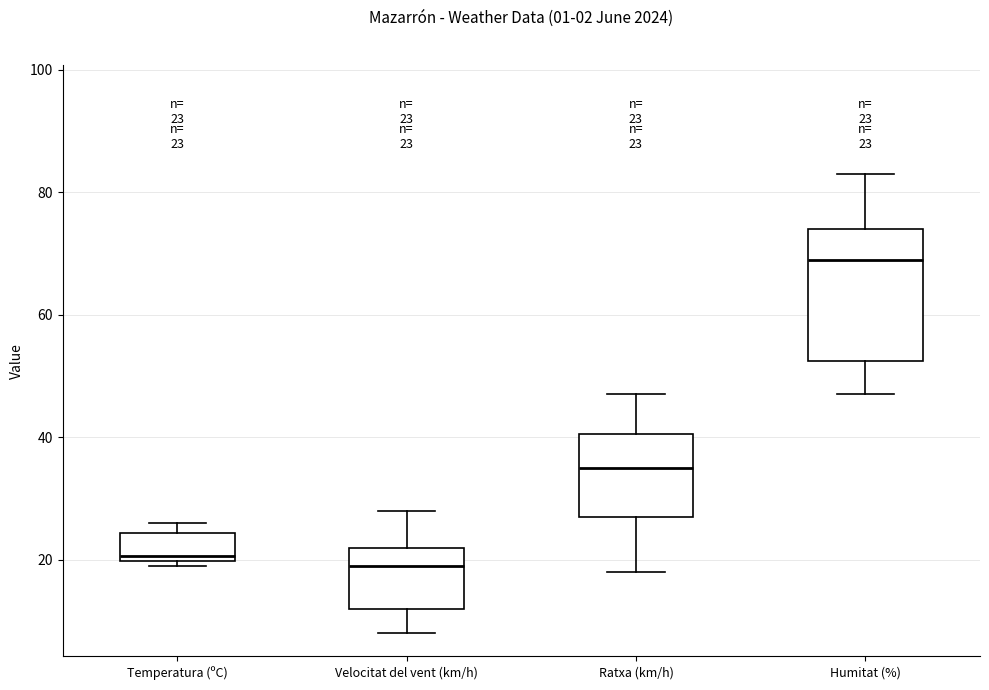

Which box's median line is the highest?

Humitat (%)